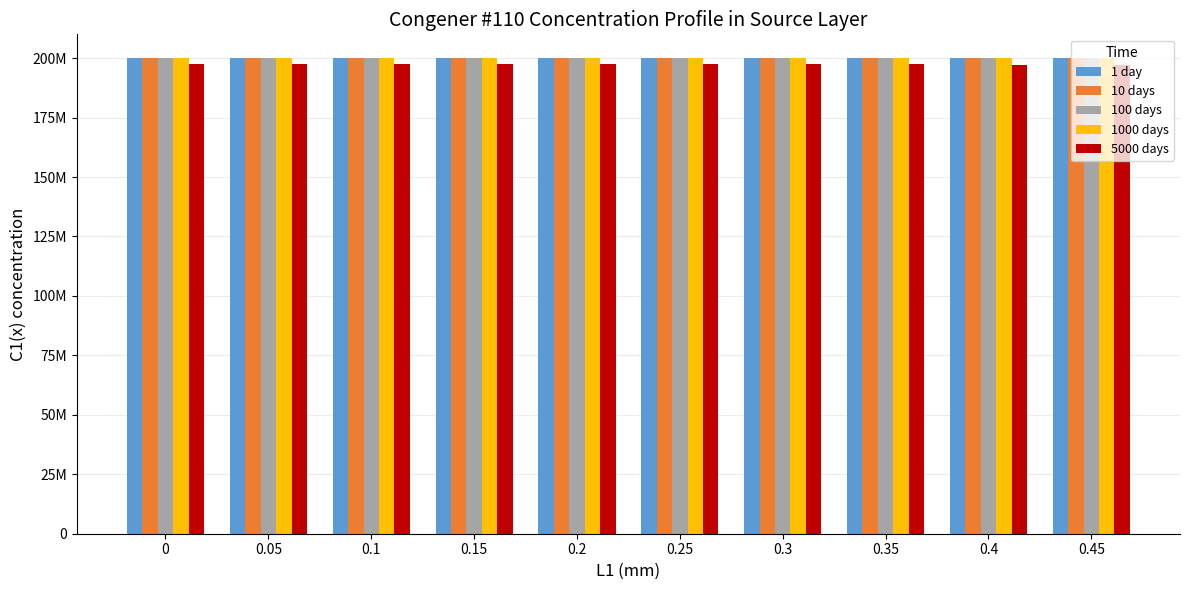

What are all the series names shown in the legend?

1 day, 10 days, 100 days, 1000 days, 5000 days